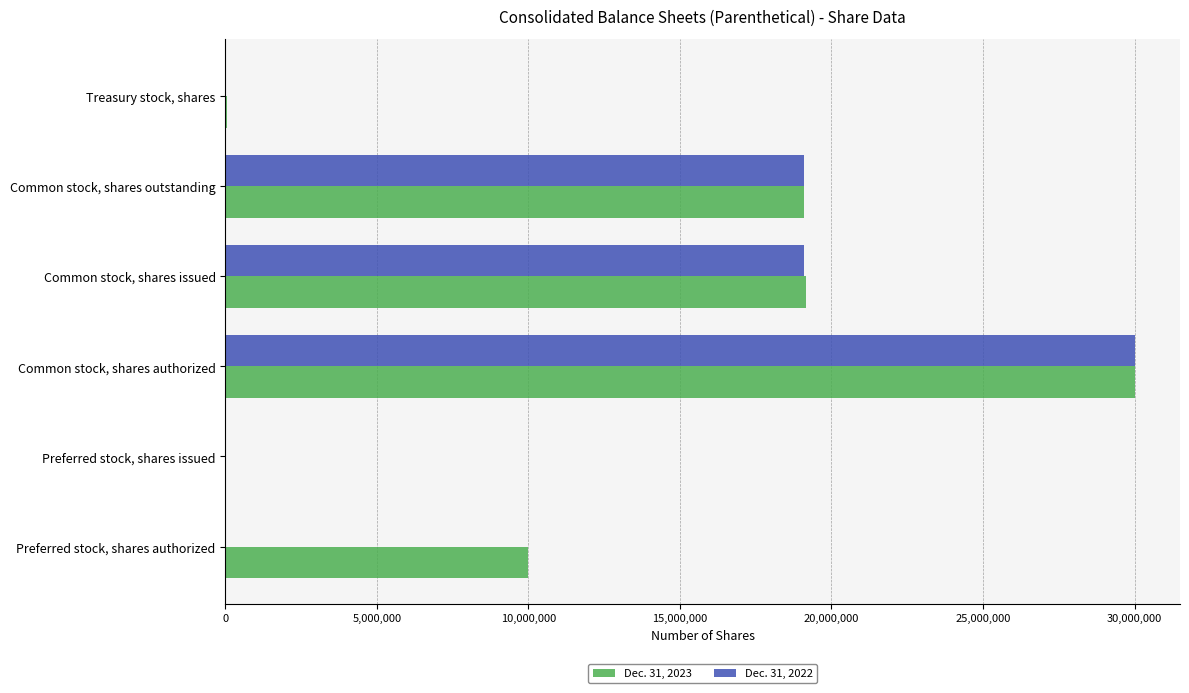

How many distinct data groups are displayed?

2